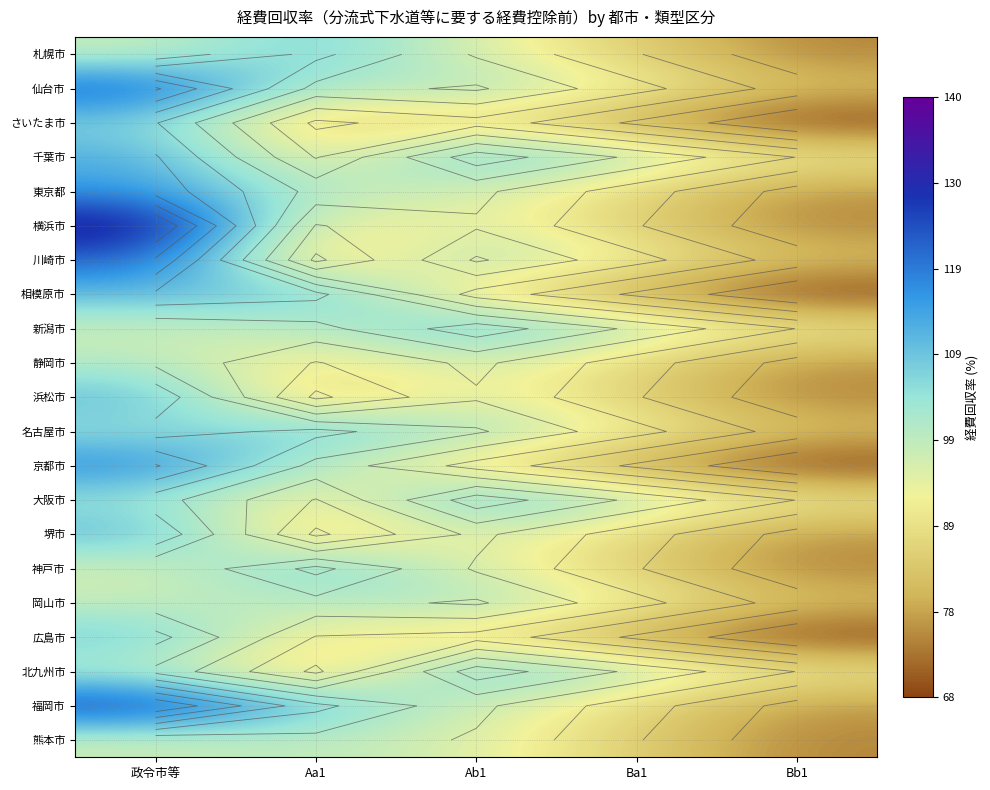

How many categories are shown in the chart?

5